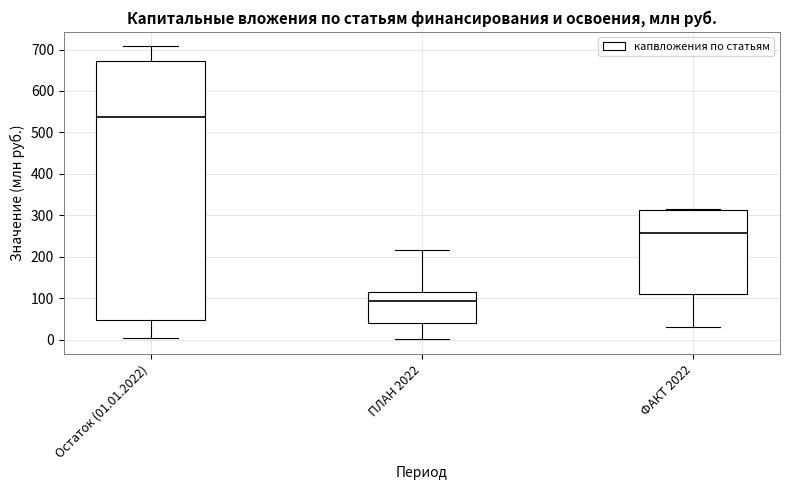

Reading left to right, read every box against the y-axis: the position of its median line, the range the box covers, and the ends of its whiskers. The values are not printed on the chart, so give them approximately, as read against the axis.

Остаток (01.01.2022): median 540, box 50 to 670, whiskers 0 to 710
ПЛАН 2022: median 90, box 40 to 120, whiskers 0 to 220
ФАКТ 2022: median 260, box 110 to 310, whiskers 30 to 310